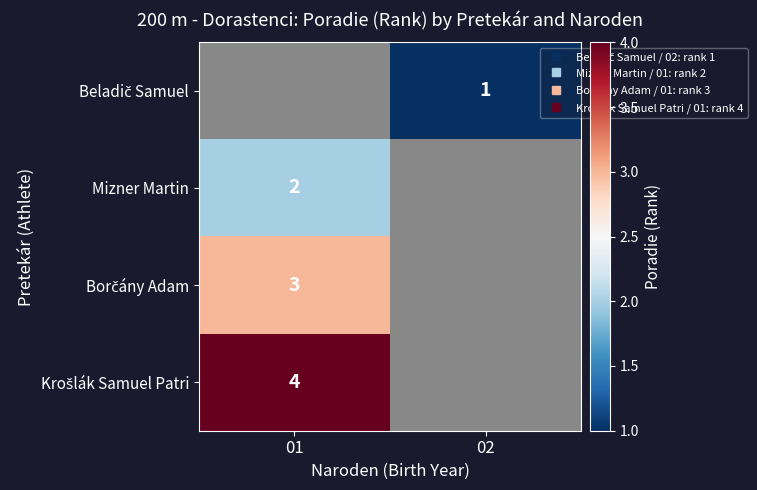

Rank the categories by Krošlák Samuel Patri value from highest to lowest.

01, 02